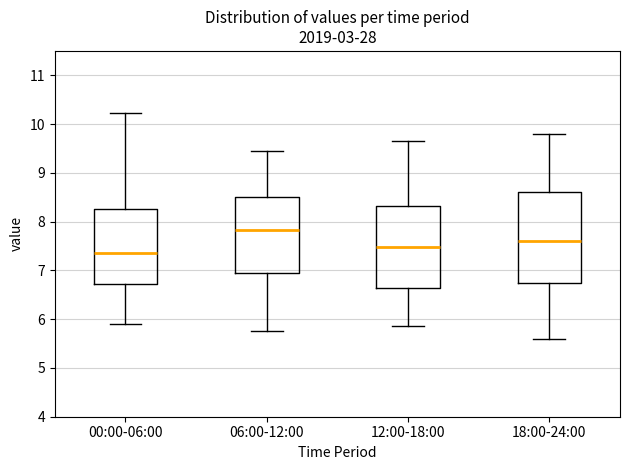

Where does the median line of the box for 00:00-06:00 sit on the y-axis? The values are not printed on the chart, so give them approximately, as read against the axis.

7.4